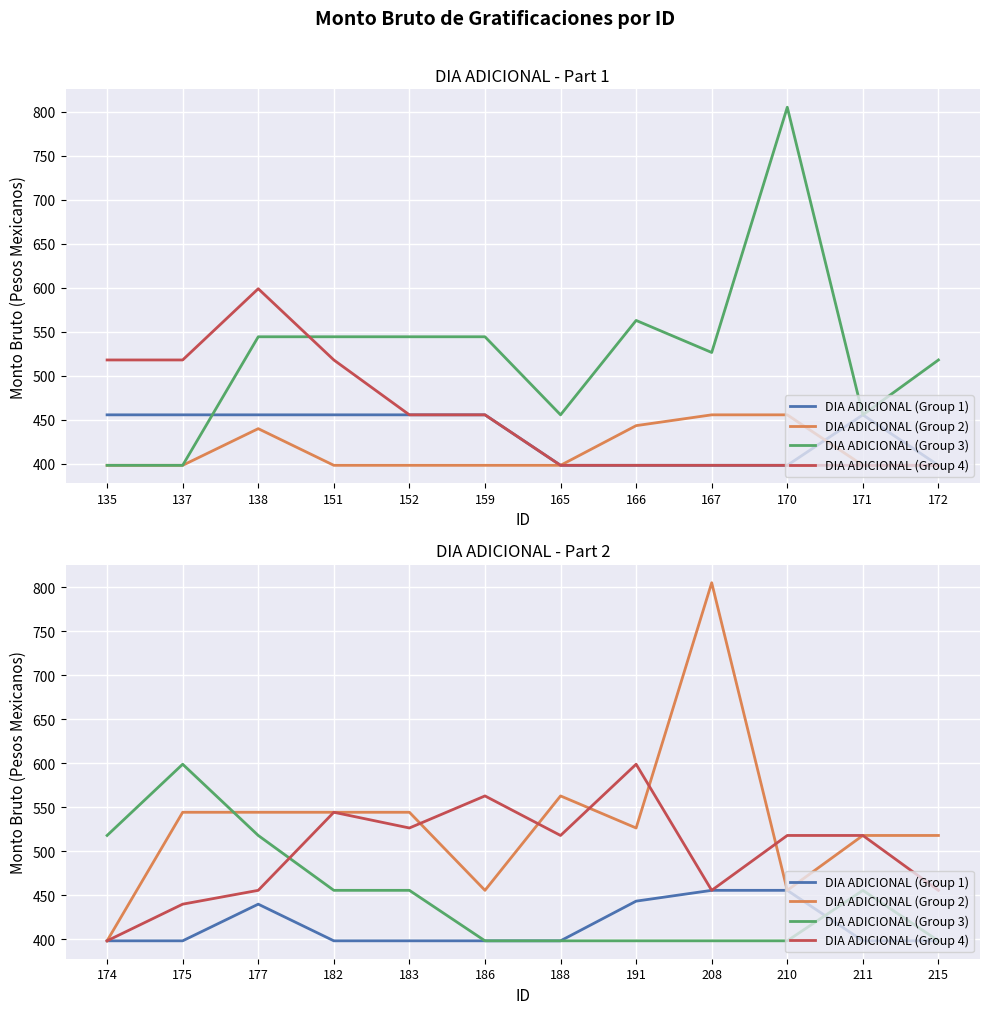

At how many categories does at least one series exceed 421?

12